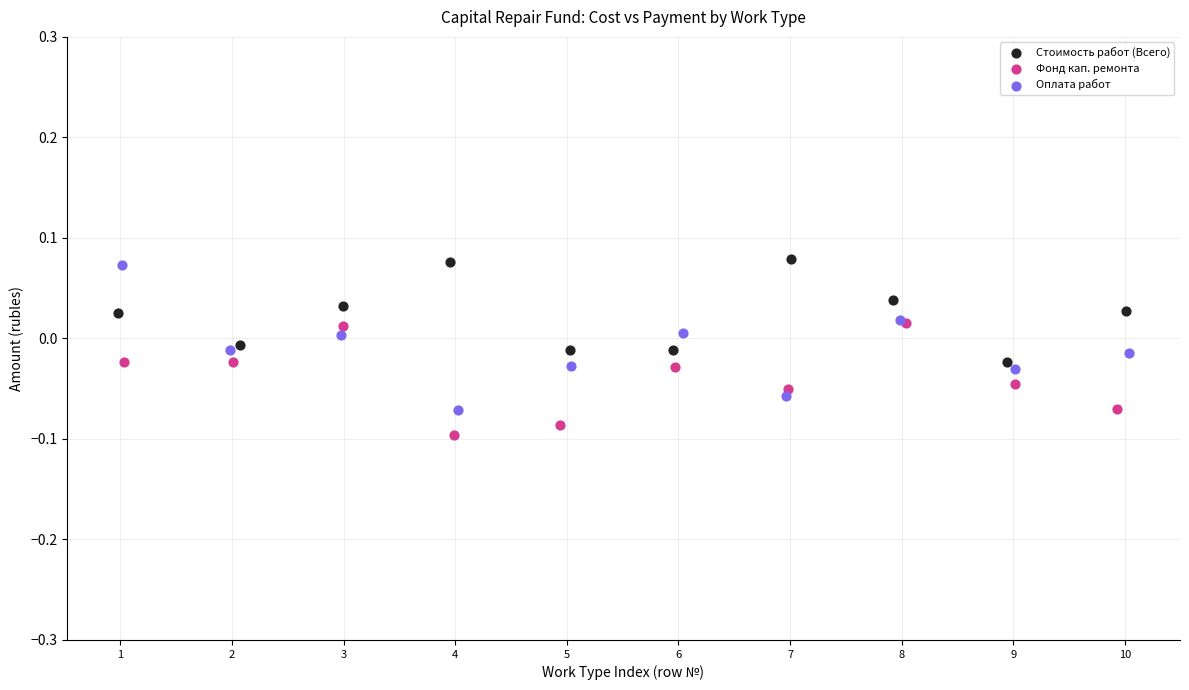

Which series reaches the minimum Y coordinate?

Фонд кап. ремонта